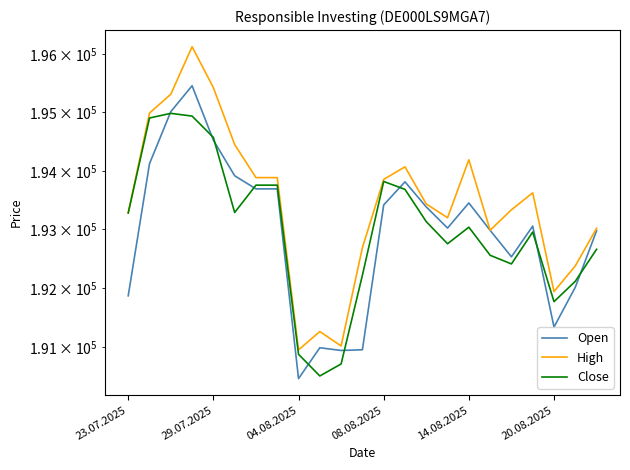

What is the value of the High point at the 14th from the left?

194067